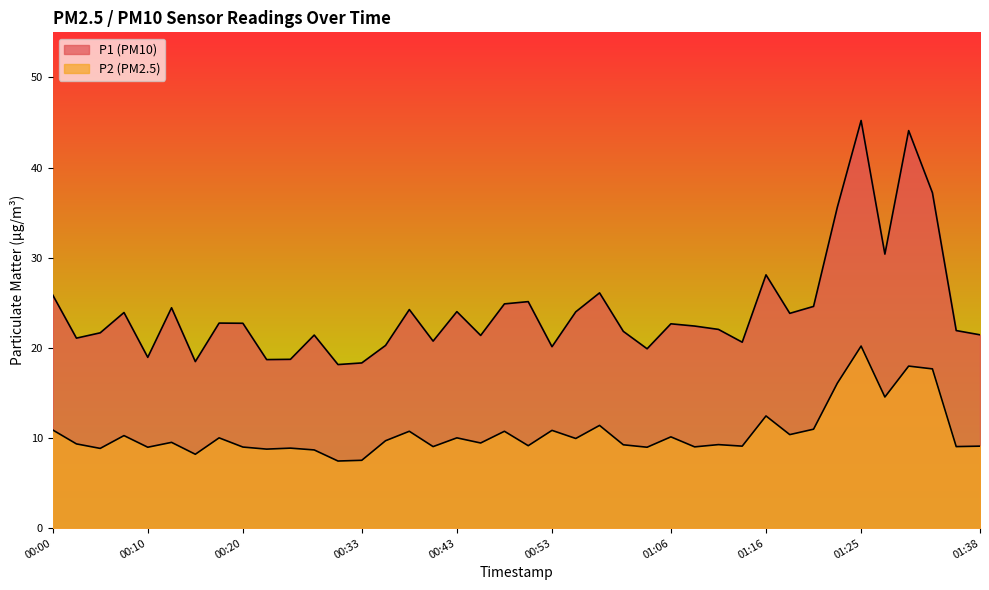

How many distinct data groups are displayed?

2